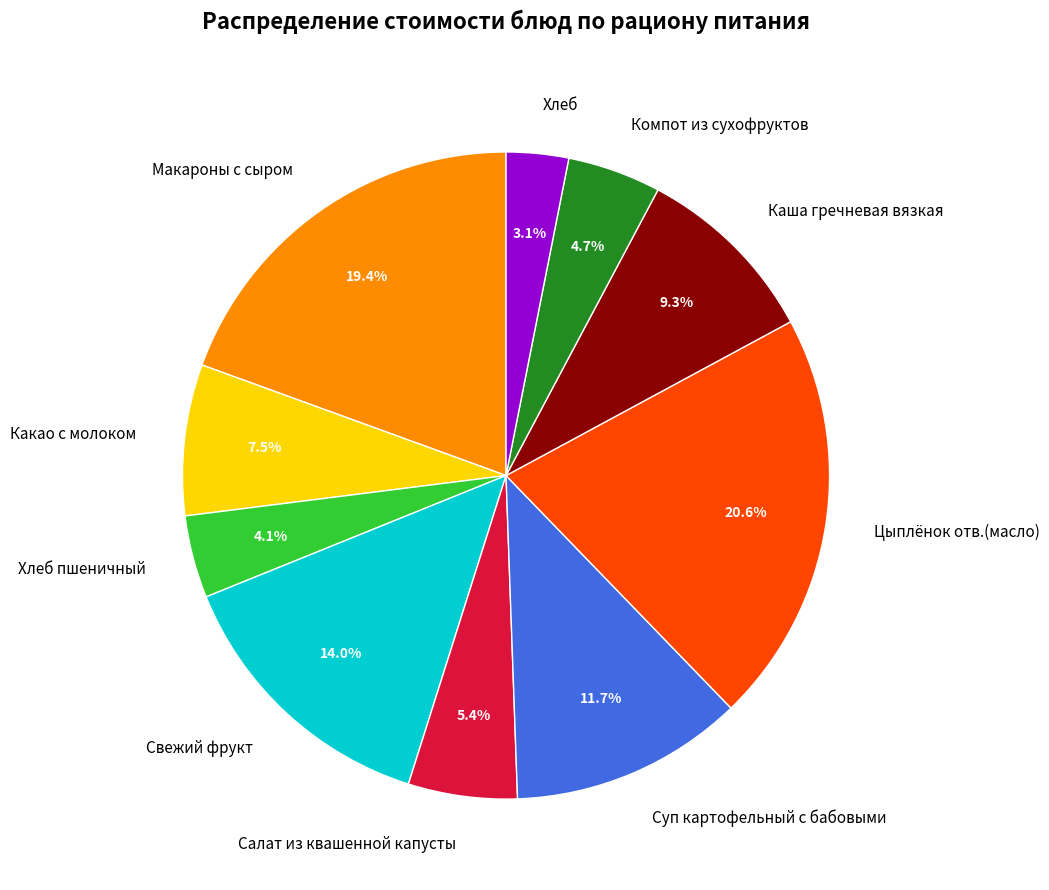

To the nearest percent, what portion does Хлеб пшеничный represent?

4%